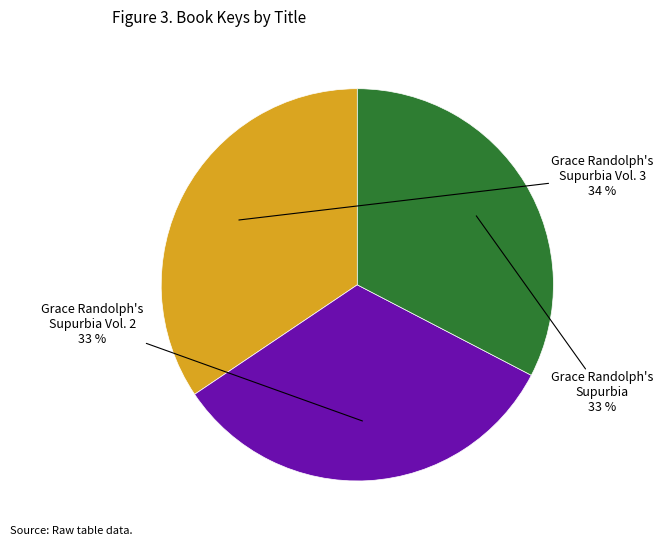

Is there a majority slice in this chart?

No